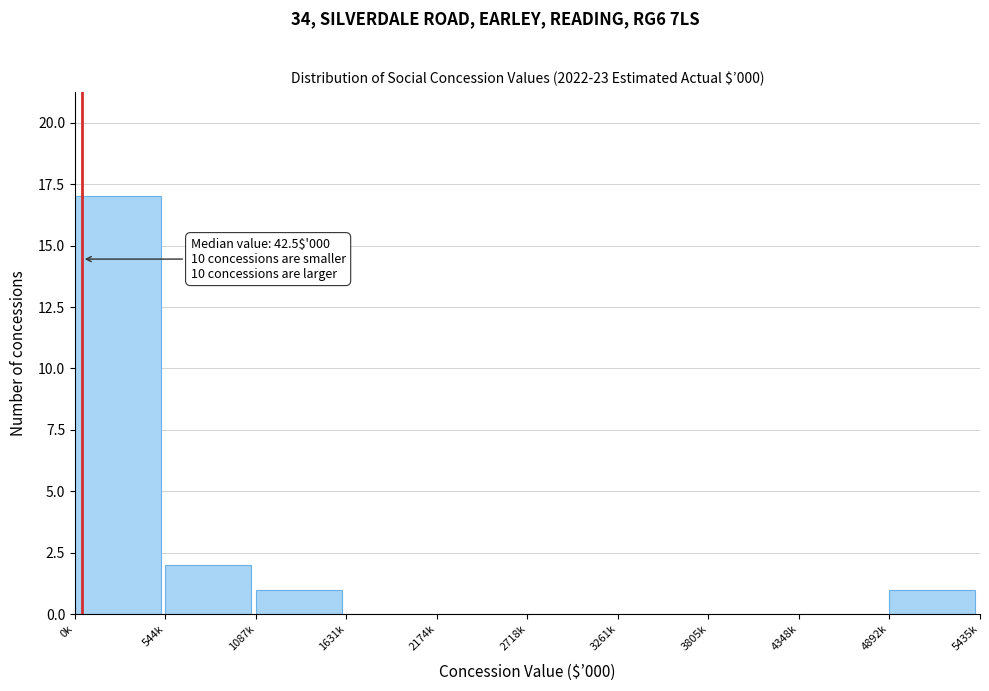

Reading right to left, transcribe all the data shown in this chart.

4892k=1	4348k=0	3805k=0	3261k=0	2718k=0	2174k=0	1631k=0	1087k=1	544k=2	0k=17